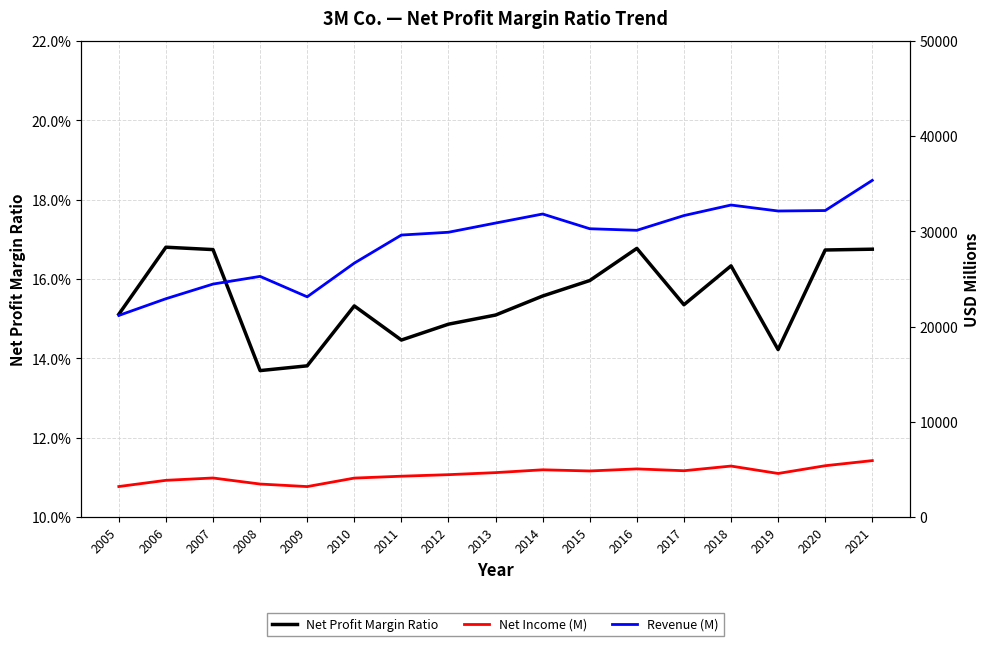

True or false: Net Income (M) has a value of 972.2 at 2017.

False